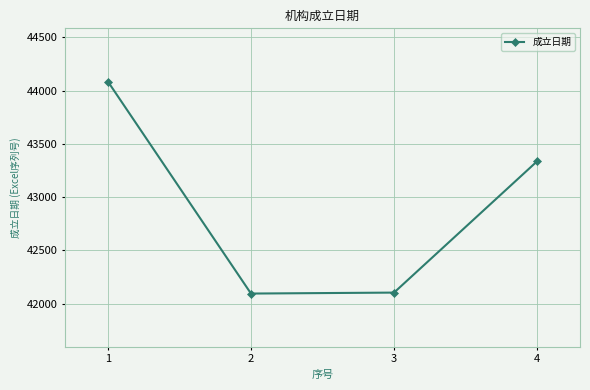

True or false: the data shows 43336 at 4.

True